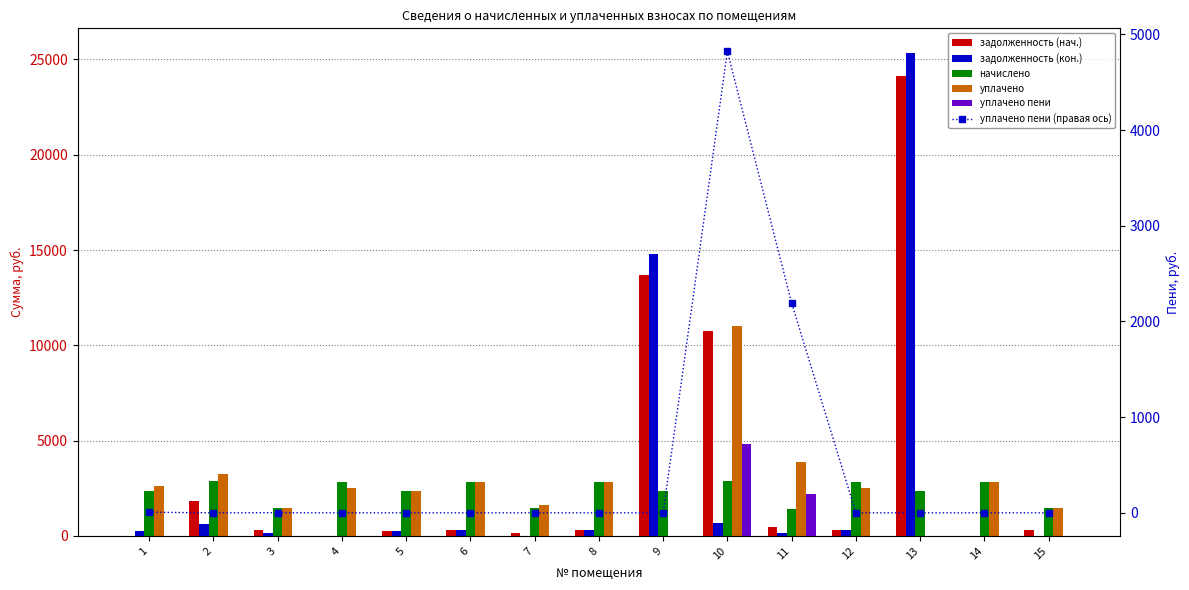

Count the number of data series in this chart.

6